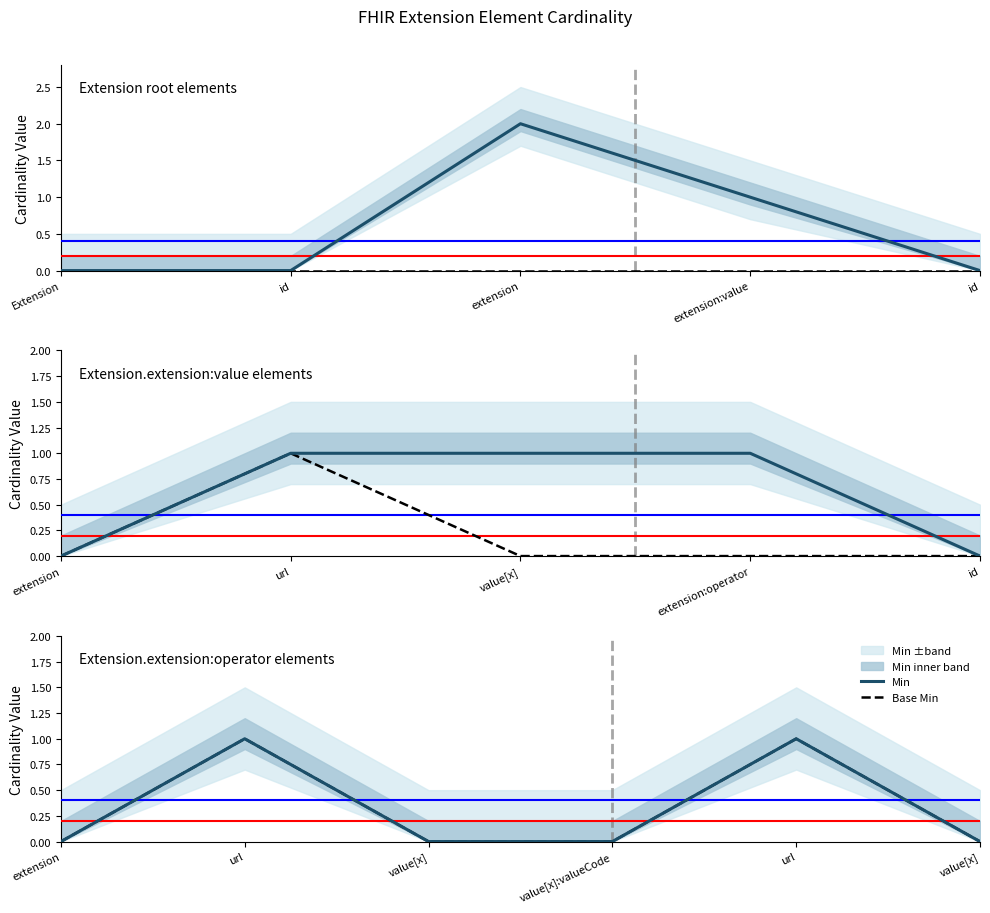

Count the number of categories in the chart.

6